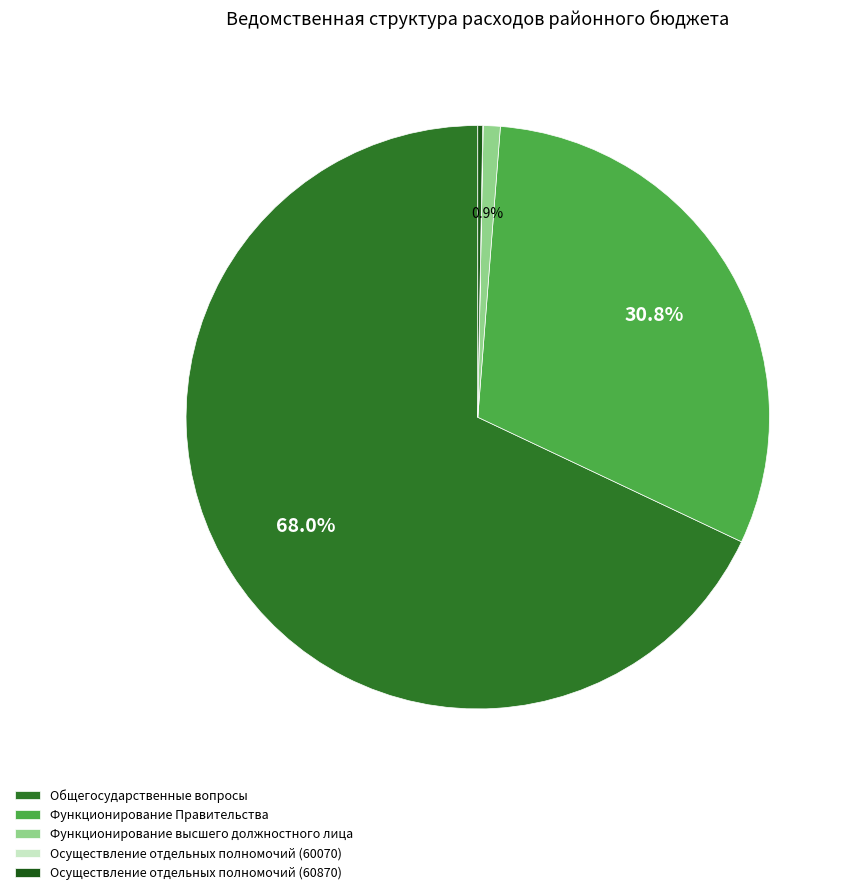

Is it true that Функционирование Правительства is 31% of the pie?

True